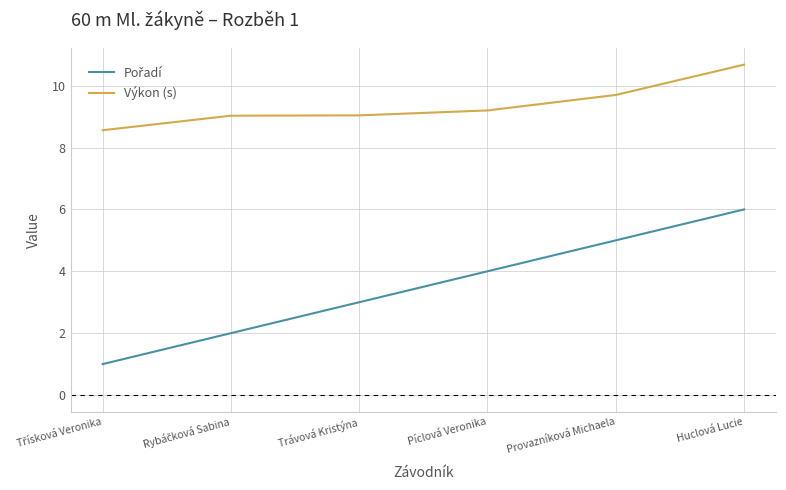

True or false: Výkon (s) has a value of 16.4 at Huclová Lucie.

False